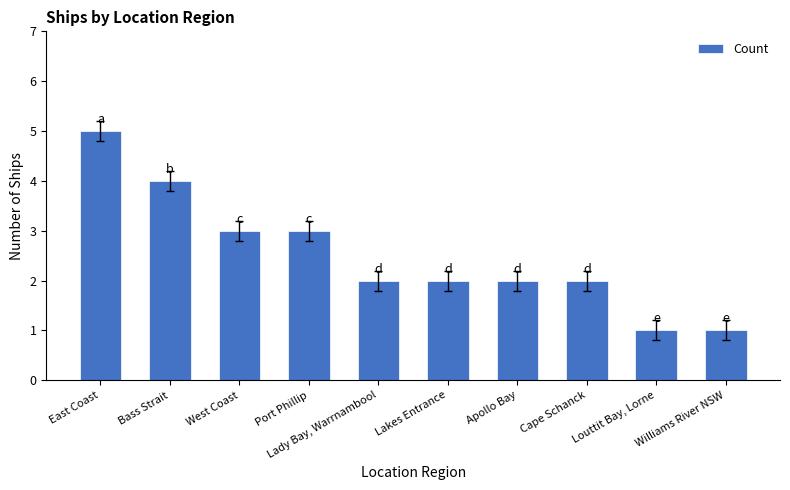

What is the change in value from Lakes Entrance to Williams River NSW?

-1